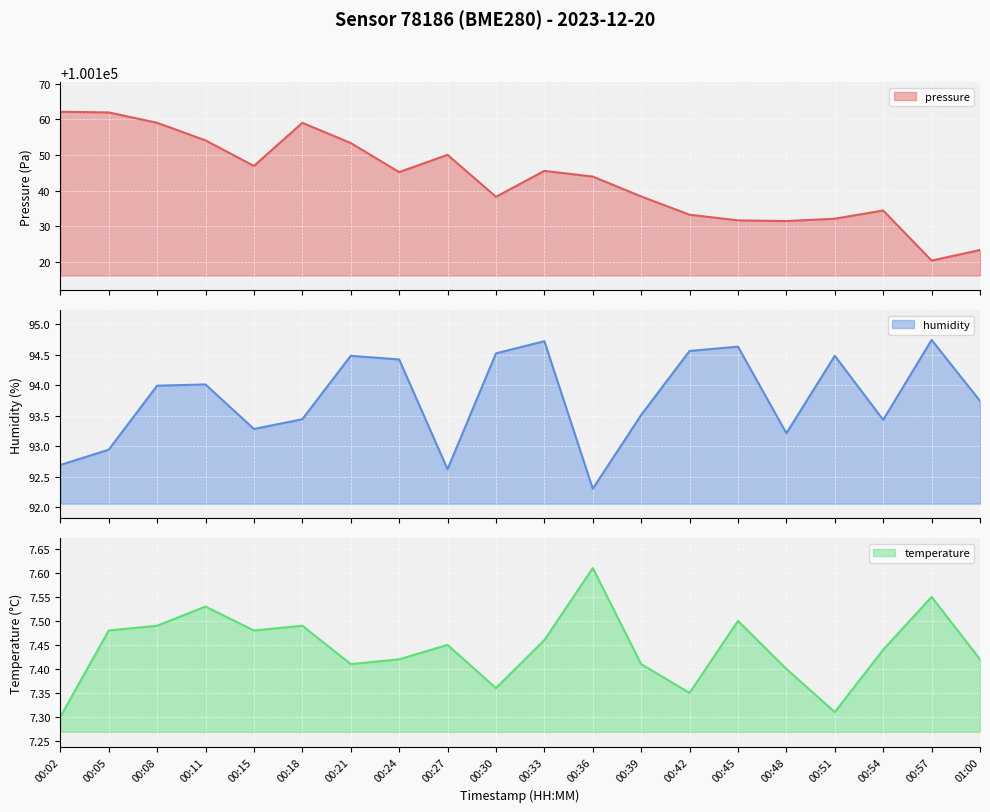

How many lines are shown in the chart?

3